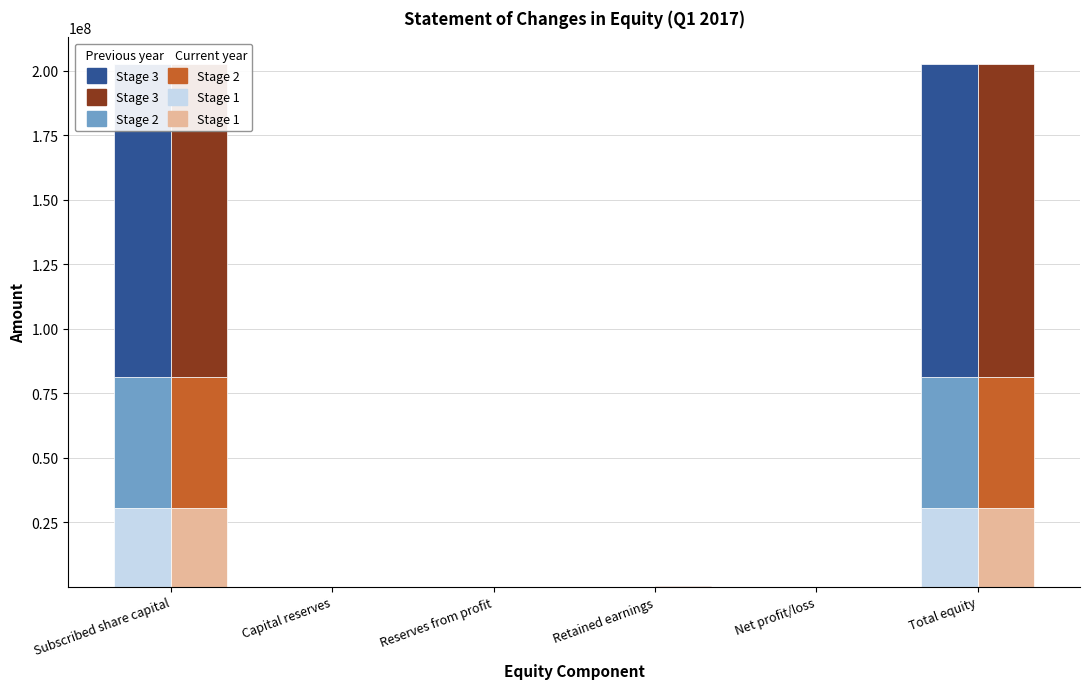

The value of Previous year Stage 3 at Reserves from profit is 0.0. True or false?

True